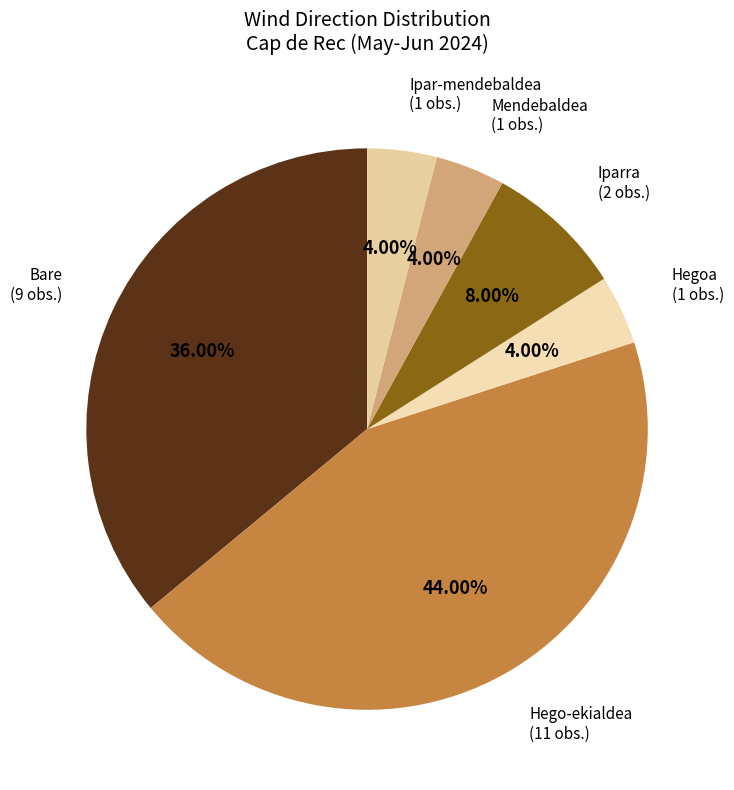

Does any single category account for the majority?

No